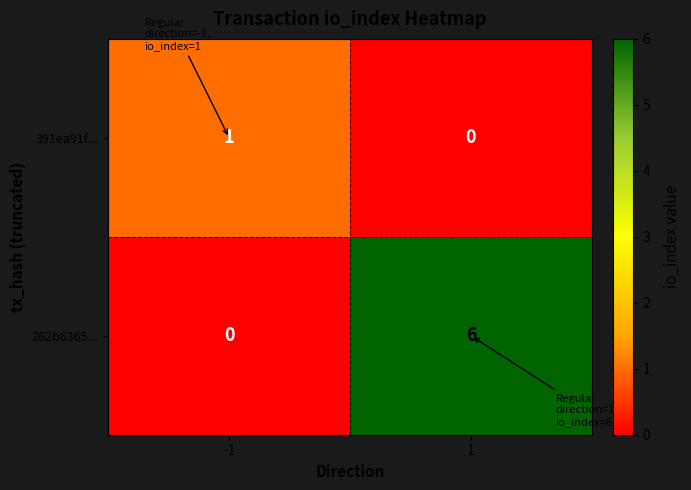

True or false: 262b6365... has a value of 3 at -1.

False